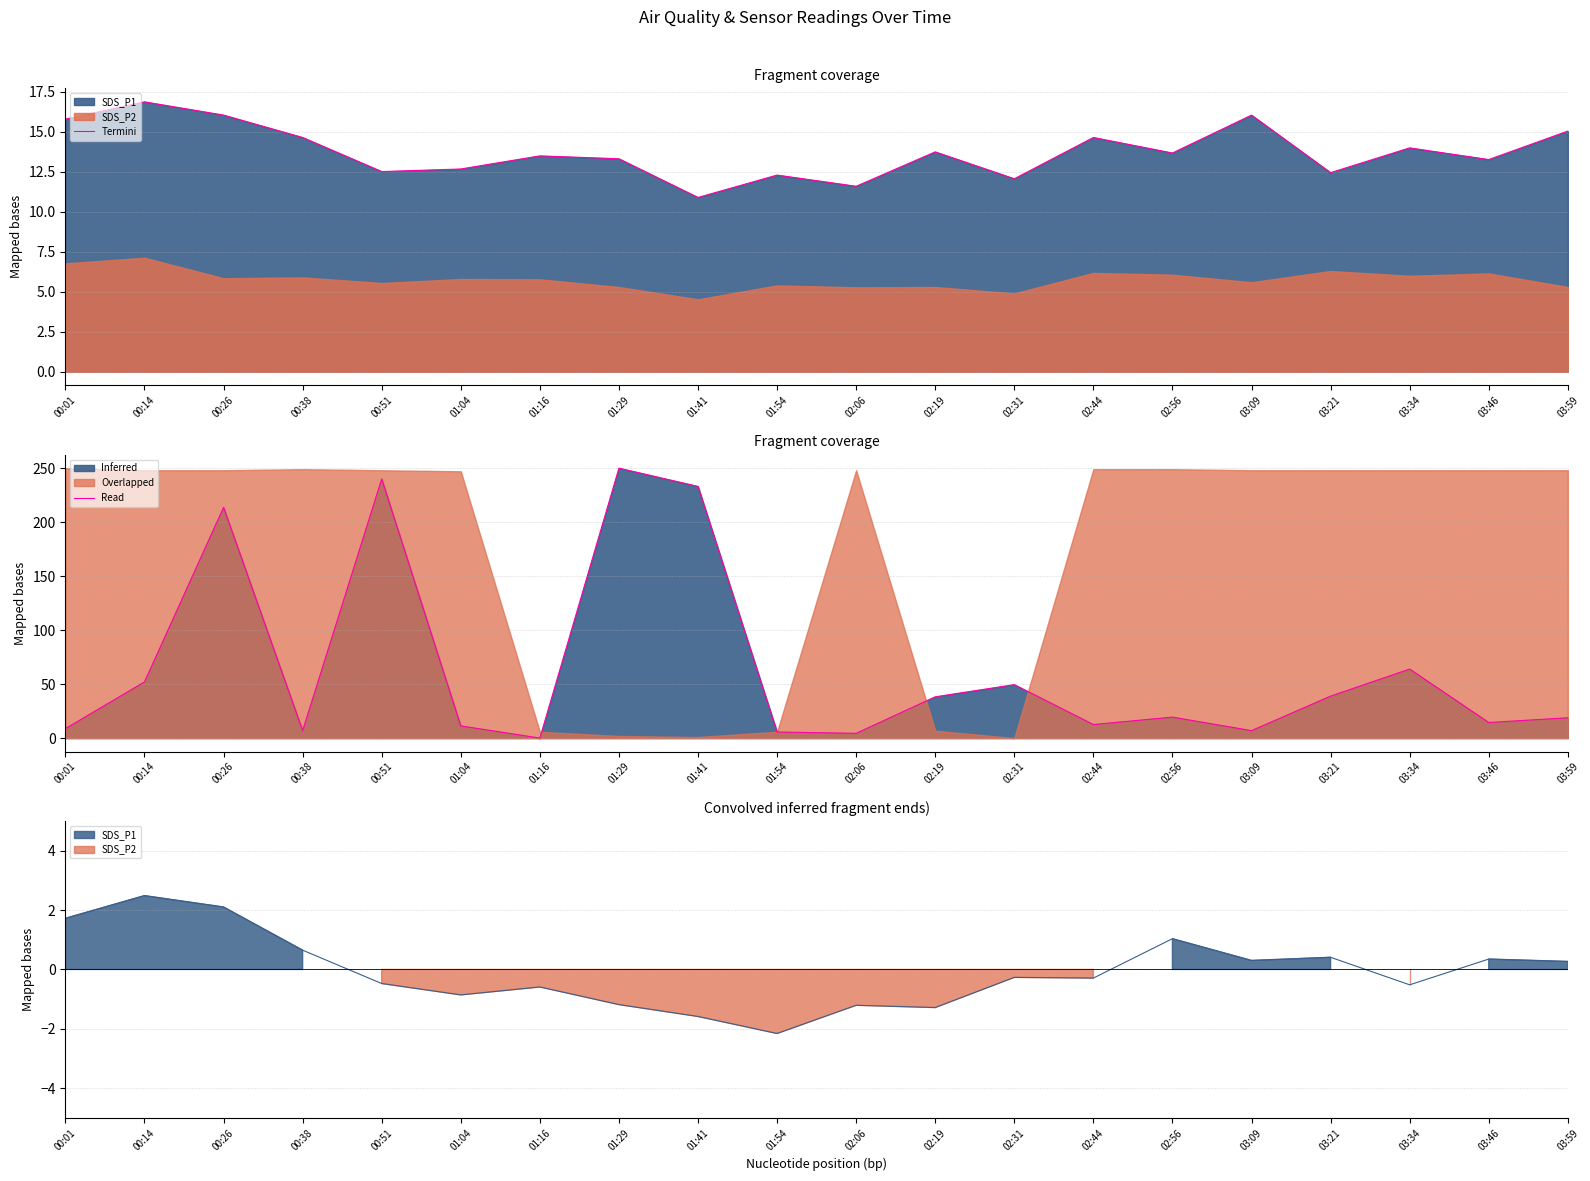

What is the value of the 8th point from the left?

250.0